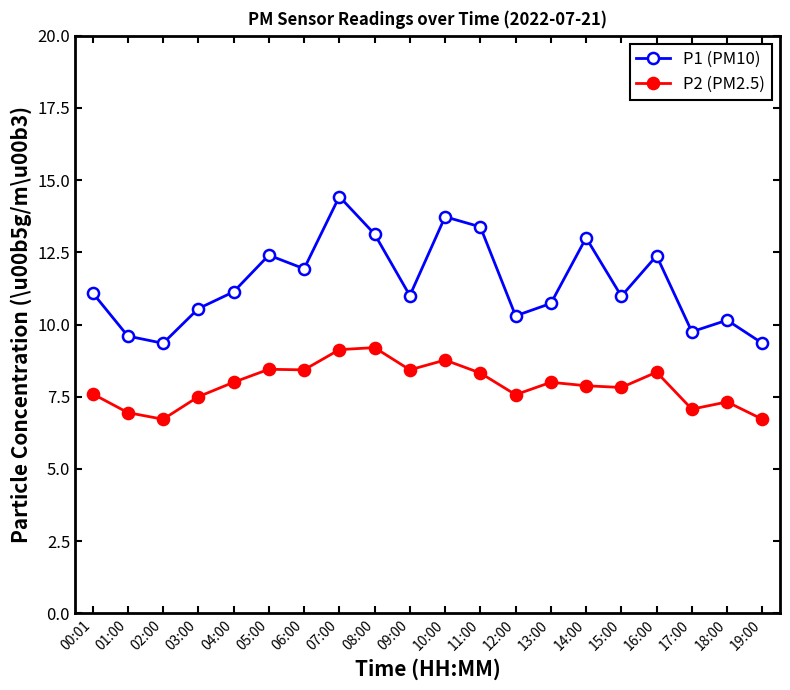

What is the highest value of the P2 (PM2.5) series?

9.2